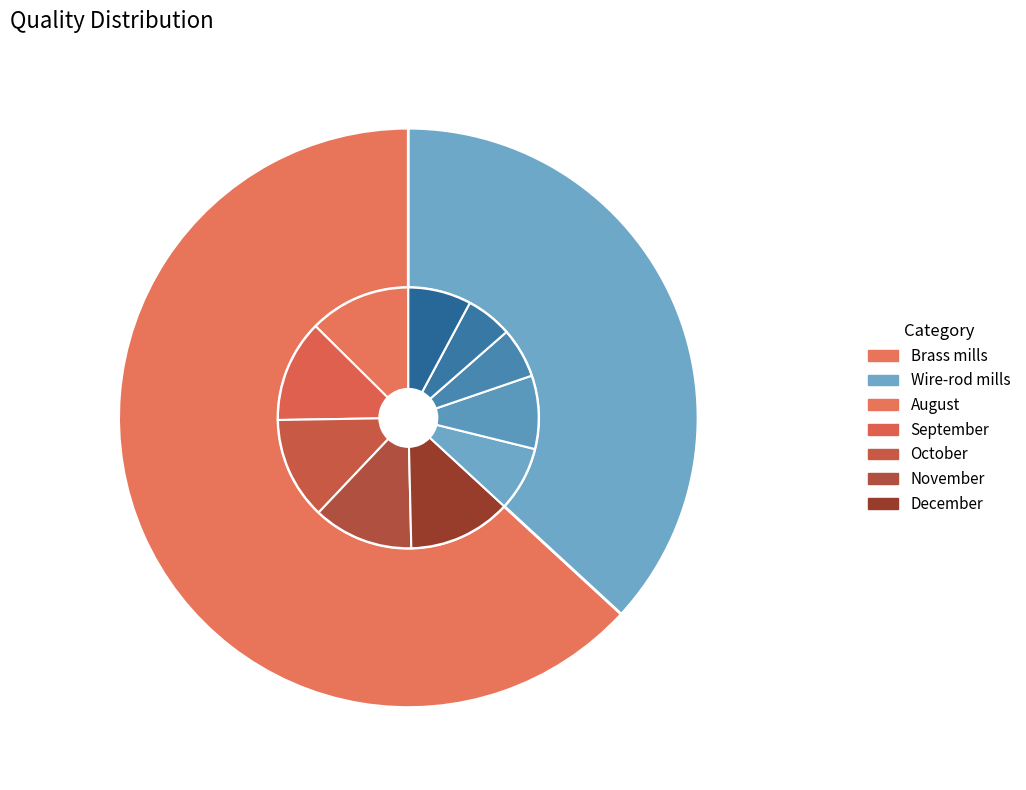

Count the number of slices in the pie.

7